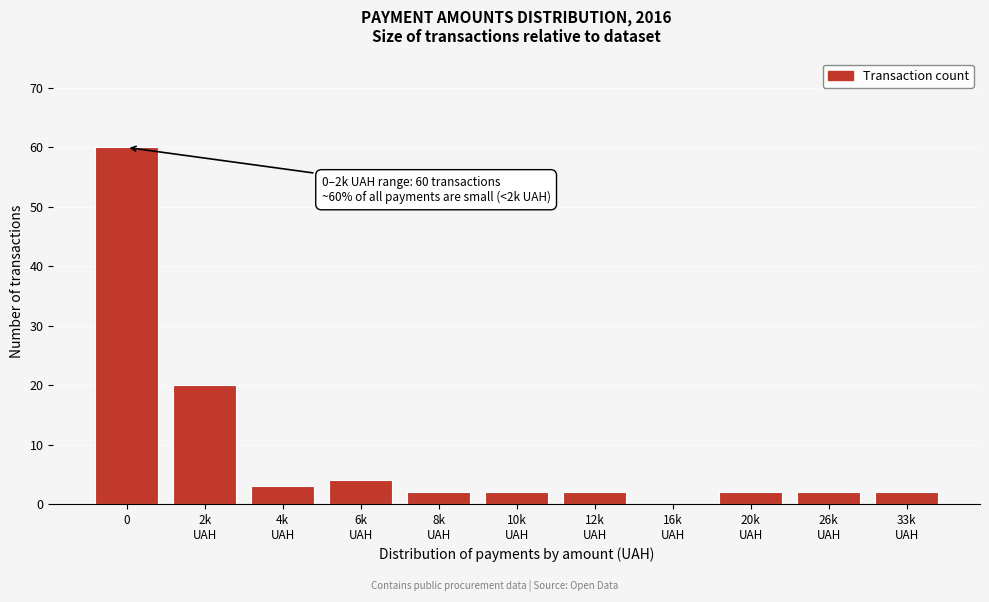

What is the sum of all values?

99